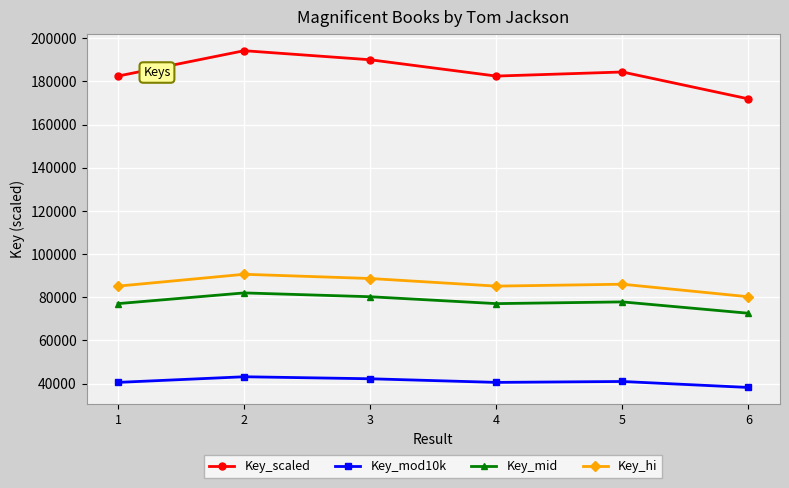

Is it true that Key_mod10k equals 38202.1 at 6?

True